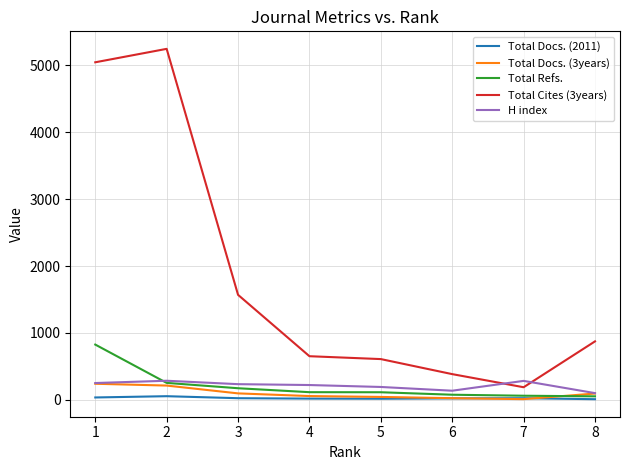

What is the maximum value shown in the chart?

5249